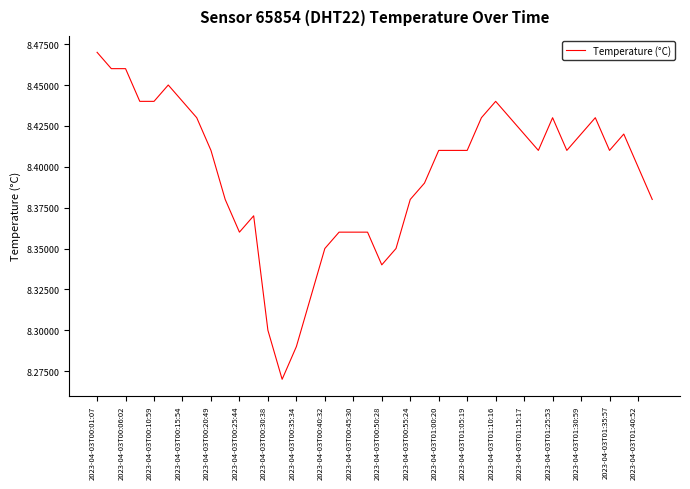

How many lines are shown in the chart?

1